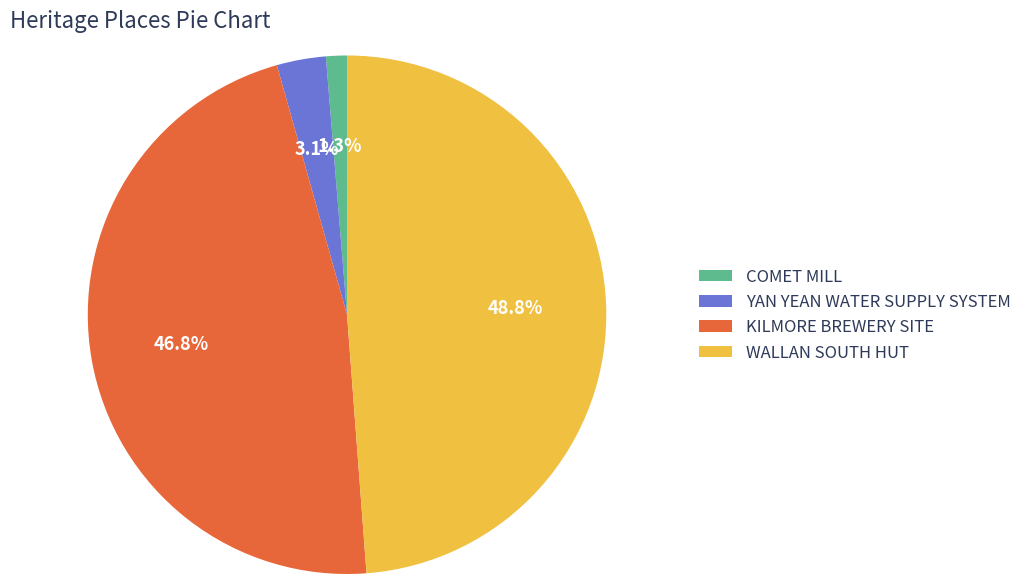

To the nearest percent, what is the average slice percentage?

25%